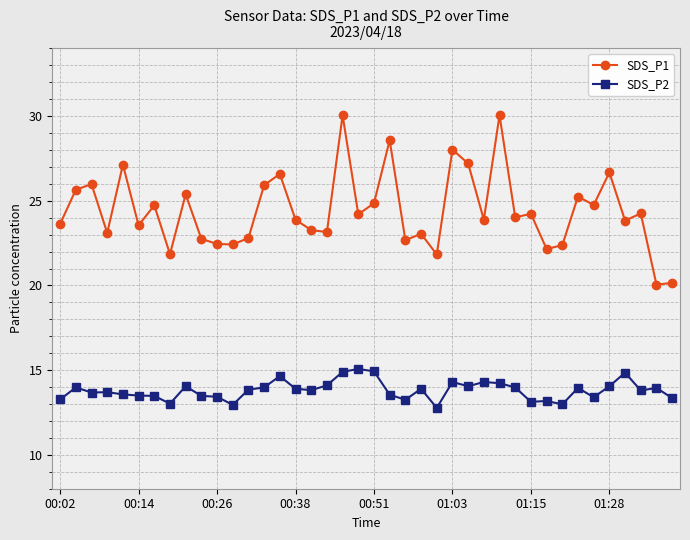

Which series has the largest range (max minus min)?

SDS_P1